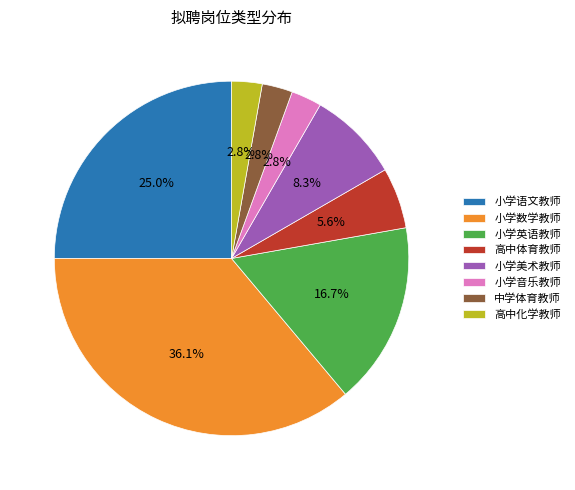

To the nearest percent, what is the combined percentage of 中学体育教师 and 小学英语教师?

19%